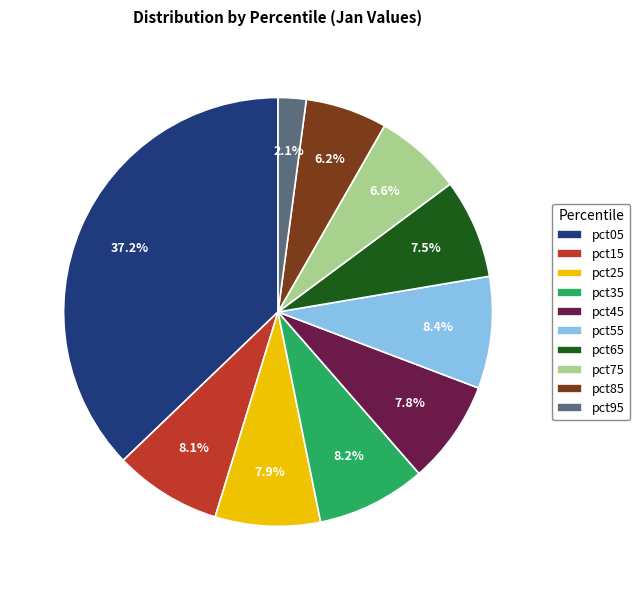

To the nearest percent, what percentage of the pie is pct75?

7%